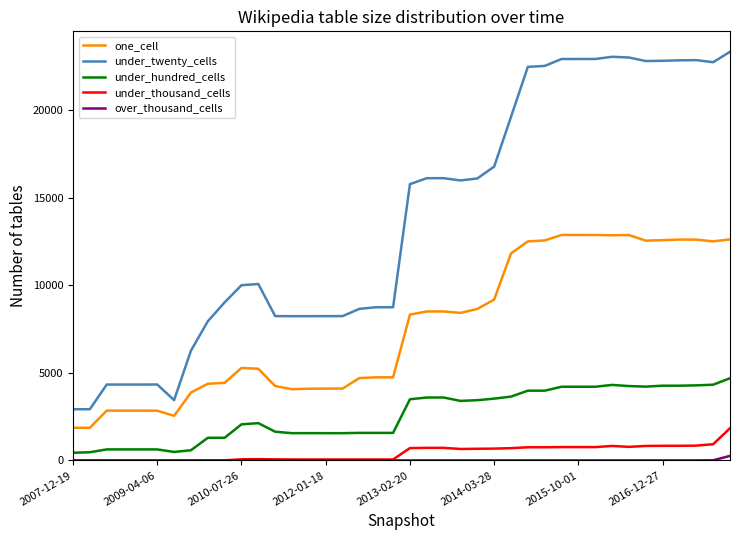

What is the maximum value for one_cell?

12875